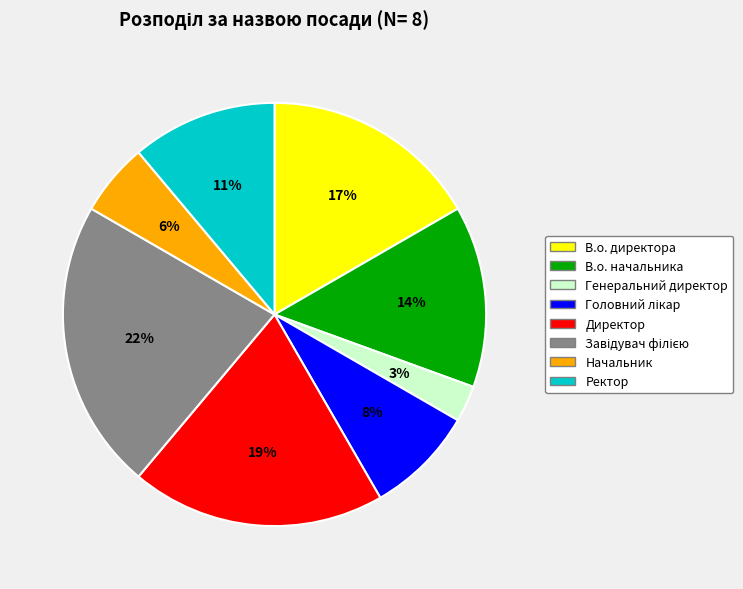

Is the sum of Начальник and Генеральний директор greater than half?

No